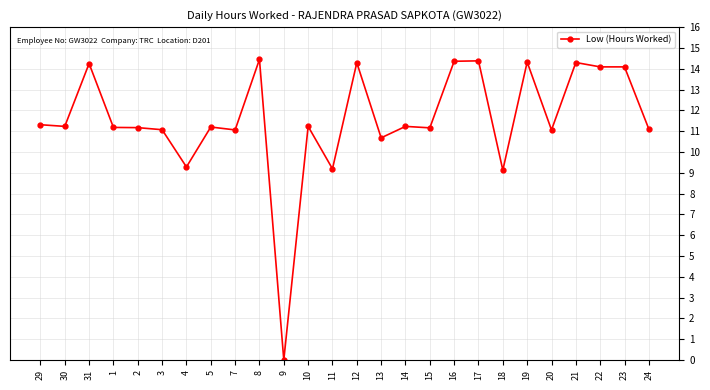

How many categories are shown in the chart?

26